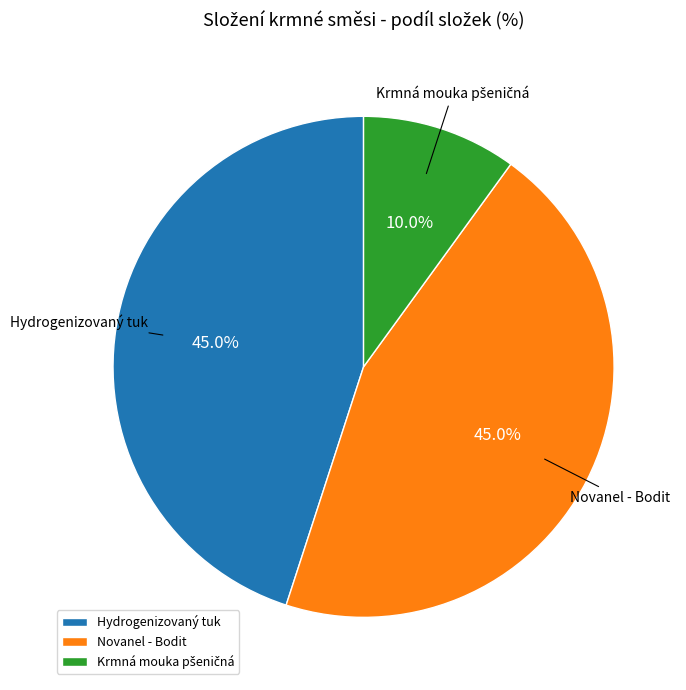

What portion of the pie excludes Novanel - Bodit?

55.0%